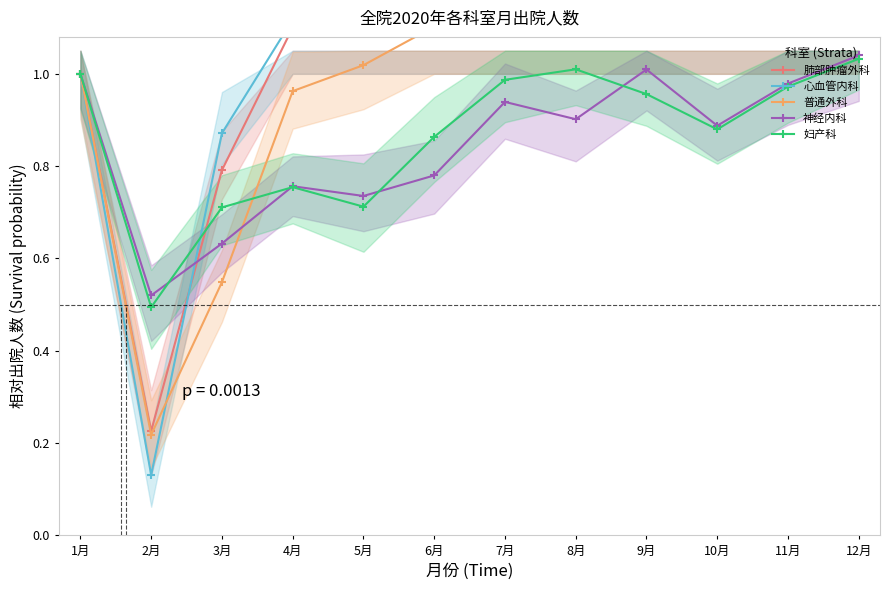

Which category has the lowest value across all series?

2月